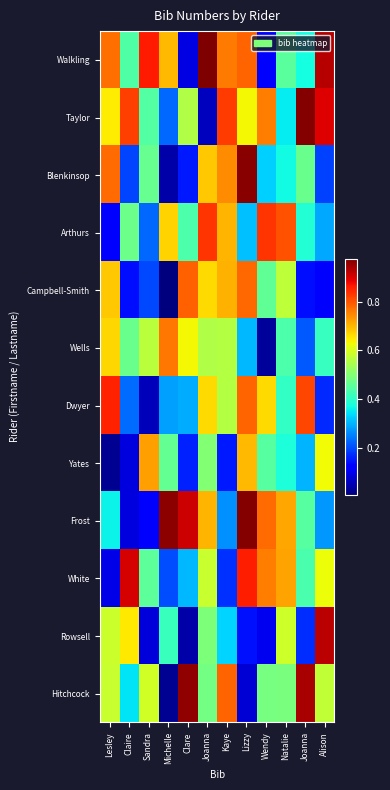

Reading right to left, what are all the values shown in this chart?

Walkling: Alison=0.9	Joanna=0.4	Natalie=0.5	Wendy=0.1	Lizzy=0.8	Kaye=0.8	Joanna=1.0	Clare=0.1	Michelle=0.7	Sandra=0.9	Claire=0.4	Lesley=0.8
Taylor: Alison=0.9	Joanna=1.0	Natalie=0.4	Wendy=0.8	Lizzy=0.6	Kaye=0.8	Joanna=0.1	Clare=0.6	Michelle=0.2	Sandra=0.4	Claire=0.8	Lesley=0.6
Blenkinsop: Alison=0.2	Joanna=0.5	Natalie=0.4	Wendy=0.3	Lizzy=1.0	Kaye=0.7	Joanna=0.7	Clare=0.2	Michelle=0.0	Sandra=0.5	Claire=0.2	Lesley=0.8
Arthurs: Alison=0.3	Joanna=0.4	Natalie=0.8	Wendy=0.8	Lizzy=0.3	Kaye=0.7	Joanna=0.8	Clare=0.4	Michelle=0.7	Sandra=0.2	Claire=0.5	Lesley=0.1
Campbell-Smith: Alison=0.1	Joanna=0.1	Natalie=0.6	Wendy=0.5	Lizzy=0.8	Kaye=0.7	Joanna=0.7	Clare=0.8	Michelle=0.0	Sandra=0.2	Claire=0.1	Lesley=0.7
Wells: Alison=0.4	Joanna=0.2	Natalie=0.4	Wendy=0.0	Lizzy=0.3	Kaye=0.6	Joanna=0.6	Clare=0.6	Michelle=0.8	Sandra=0.6	Claire=0.5	Lesley=0.7
Dwyer: Alison=0.2	Joanna=0.8	Natalie=0.4	Wendy=0.7	Lizzy=0.8	Kaye=0.6	Joanna=0.7	Clare=0.3	Michelle=0.3	Sandra=0.1	Claire=0.2	Lesley=0.9
Yates: Alison=0.6	Joanna=0.3	Natalie=0.4	Wendy=0.4	Lizzy=0.7	Kaye=0.2	Joanna=0.5	Clare=0.2	Michelle=0.5	Sandra=0.7	Claire=0.1	Lesley=0.0
Frost: Alison=0.3	Joanna=0.4	Natalie=0.7	Wendy=0.8	Lizzy=1.0	Kaye=0.3	Joanna=0.7	Clare=0.9	Michelle=1.0	Sandra=0.1	Claire=0.1	Lesley=0.4
White: Alison=0.6	Joanna=0.4	Natalie=0.7	Wendy=0.8	Lizzy=0.9	Kaye=0.2	Joanna=0.6	Clare=0.3	Michelle=0.2	Sandra=0.5	Claire=0.9	Lesley=0.1
Rowsell: Alison=0.9	Joanna=0.2	Natalie=0.6	Wendy=0.1	Lizzy=0.1	Kaye=0.3	Joanna=0.5	Clare=0.0	Michelle=0.4	Sandra=0.1	Claire=0.6	Lesley=0.6
Hitchcock: Alison=0.6	Joanna=0.9	Natalie=0.5	Wendy=0.5	Lizzy=0.1	Kaye=0.8	Joanna=0.5	Clare=1.0	Michelle=0.0	Sandra=0.6	Claire=0.3	Lesley=0.6